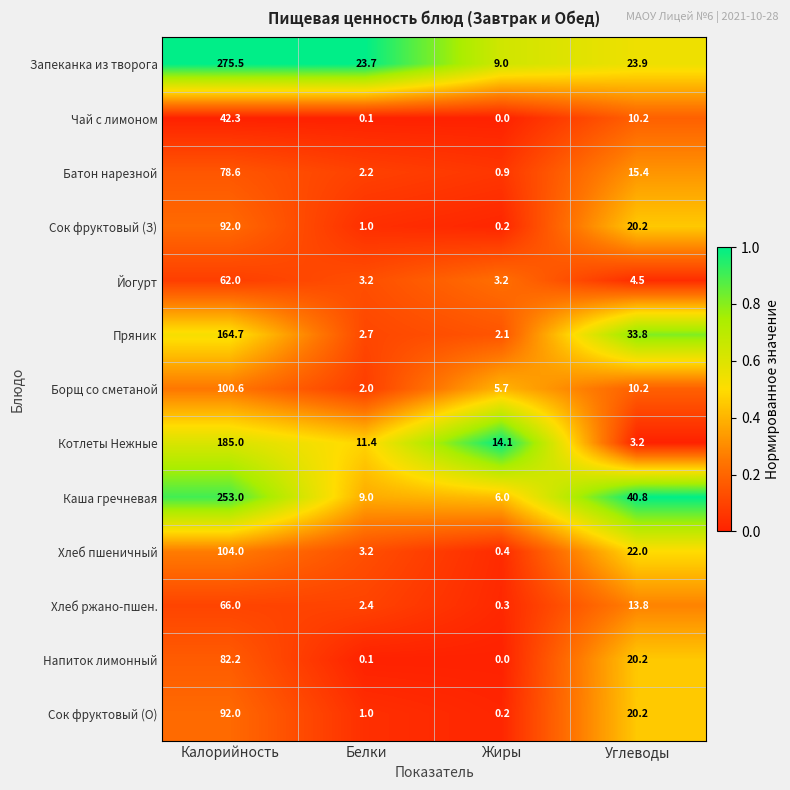

What is the total value across all series at Жиры?

42.1